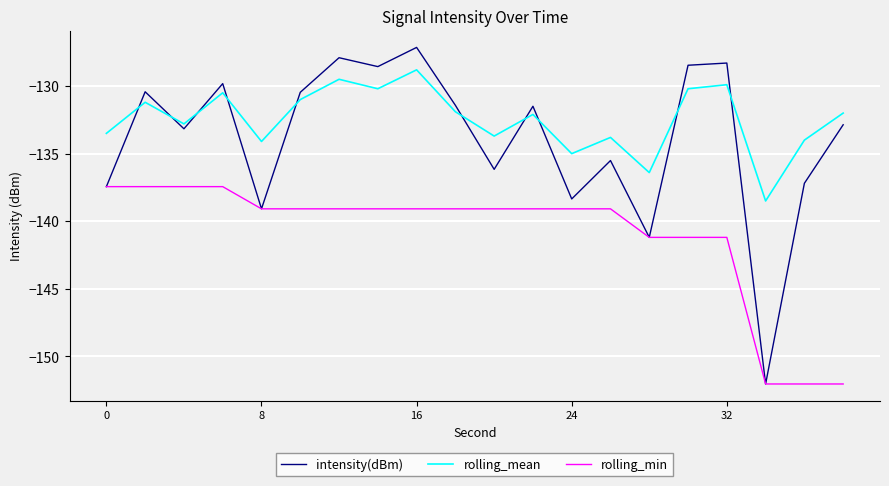

What are all the series names shown in the legend?

intensity(dBm), rolling_mean, rolling_min